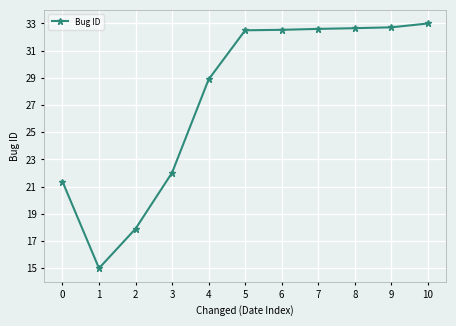

What is the minimum value shown in the chart?

15.0